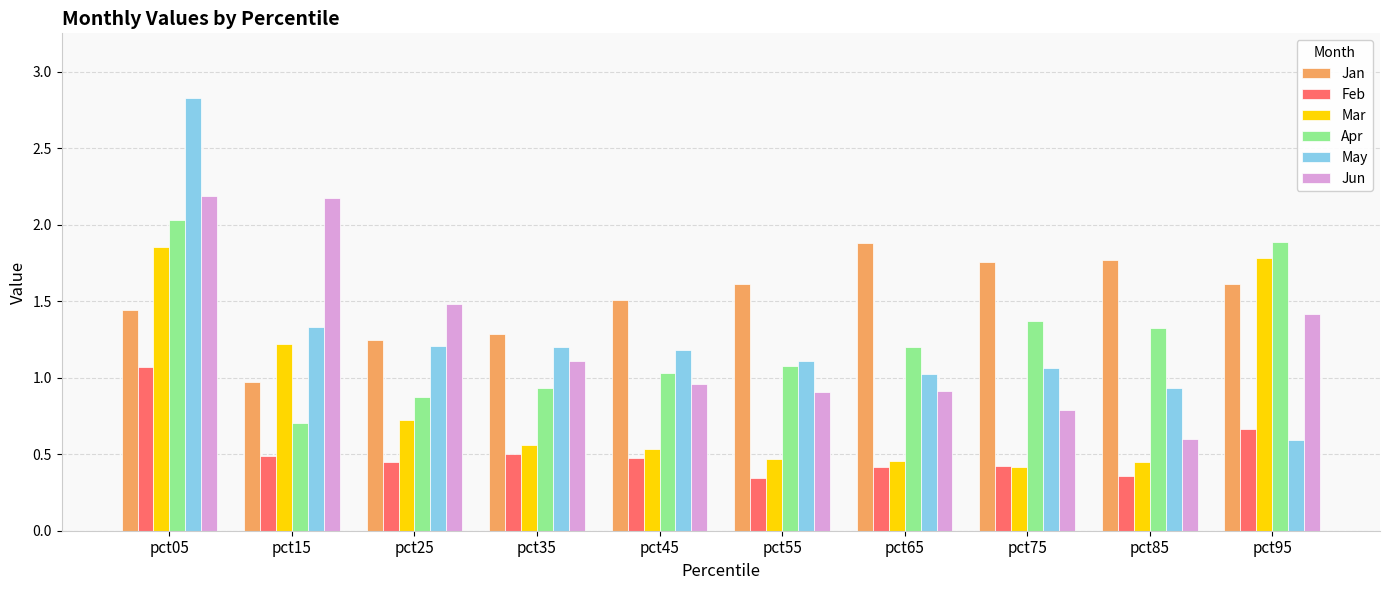

What is the sum of the Mar values at pct95 and pct25?

2.5